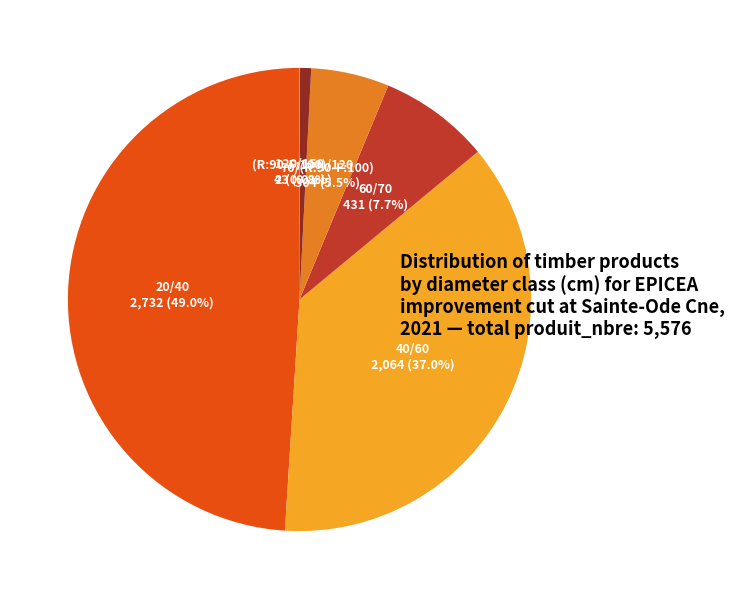

What percentage is NOT represented by 40/60?

63.0%